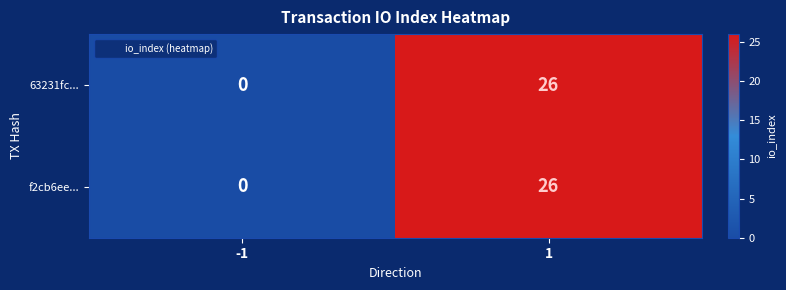

True or false: f2cb6ee... has a value of 13 at -1.

False